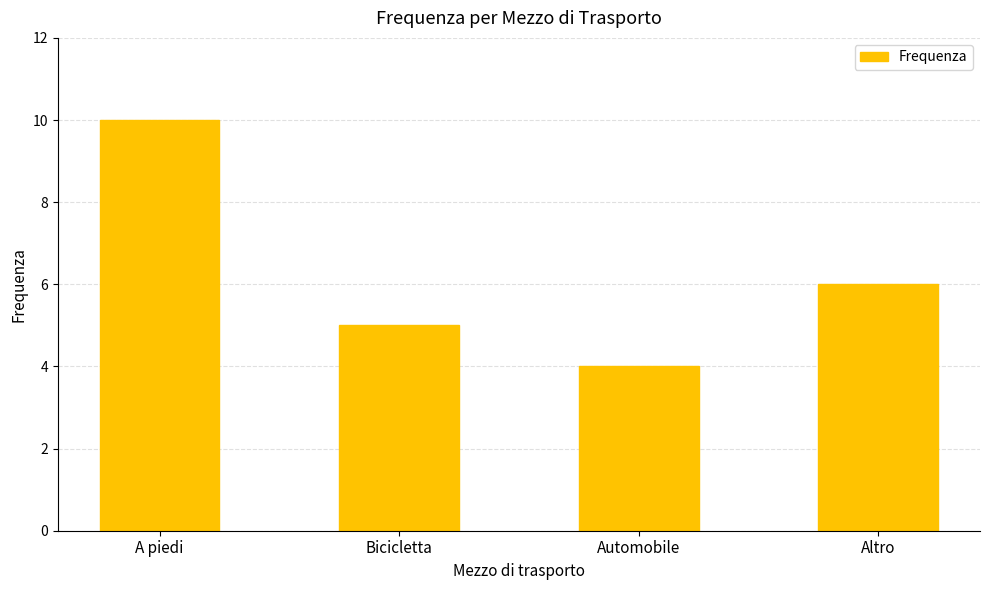

What is the difference between the maximum and second lowest values?

5